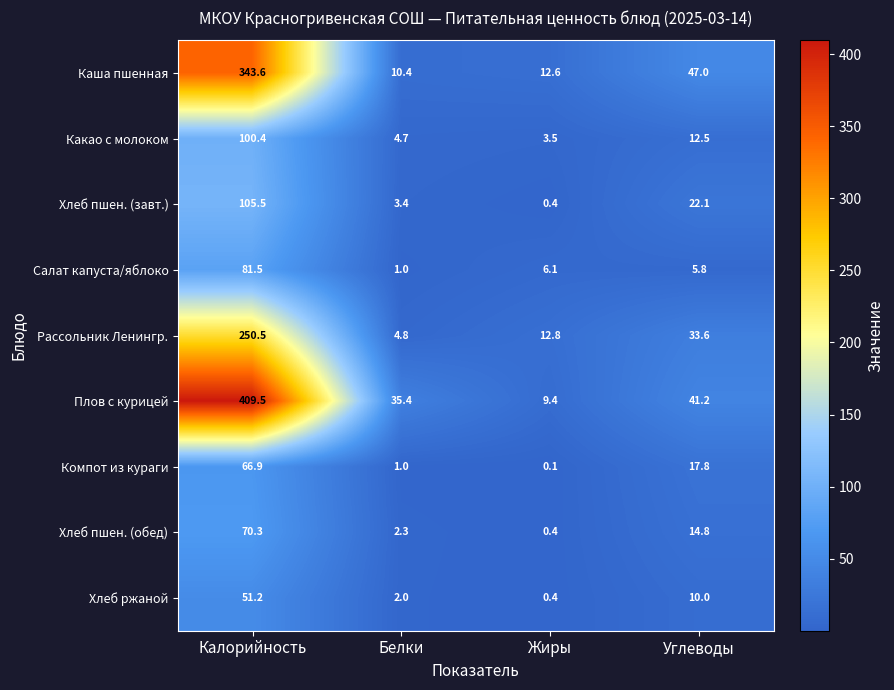

The value of Хлеб ржаной at Белки is 1.4. True or false?

False